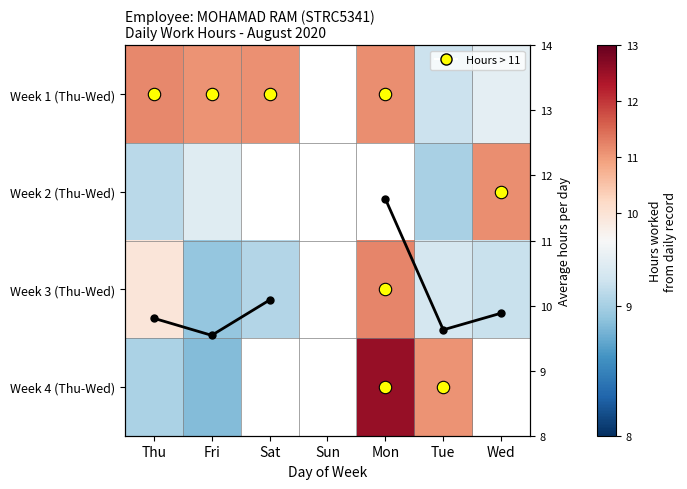

How many positive values does the Week 1 (Thu-Wed) series have?

6